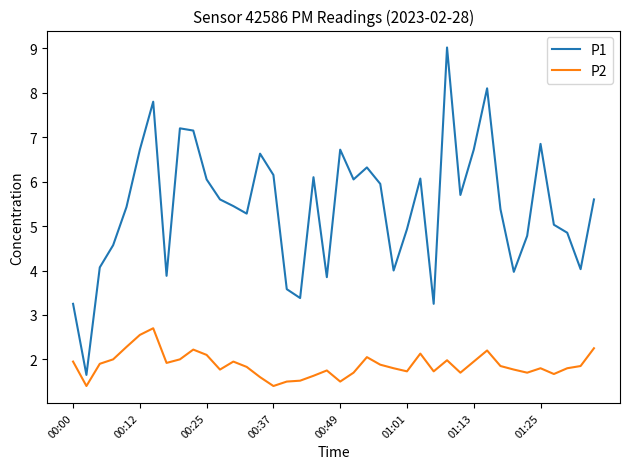

What is the average value of the P1 series?

5.4